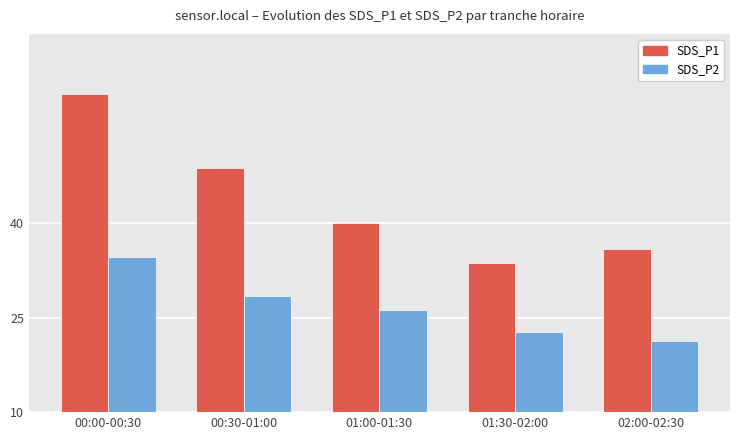

Where does the SDS_P1 series first go above 40?

00:00-00:30